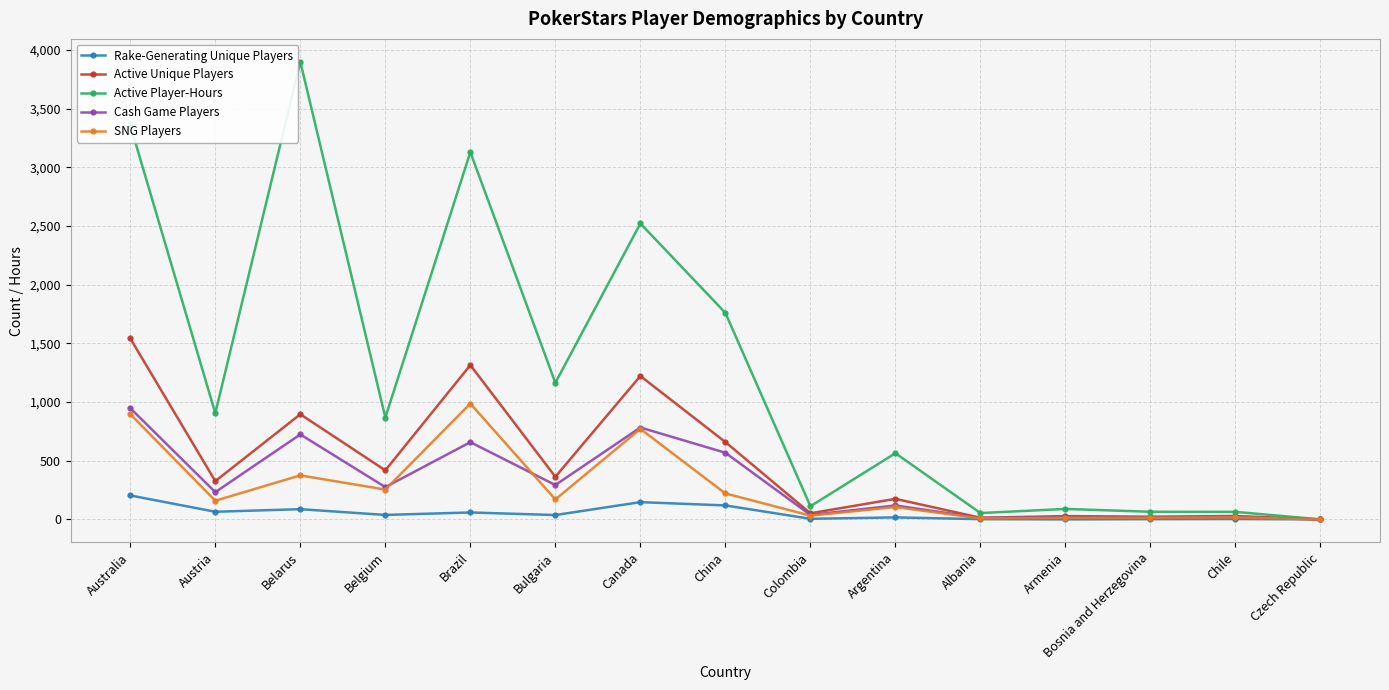

Is it true that SNG Players equals 897 at Australia?

True